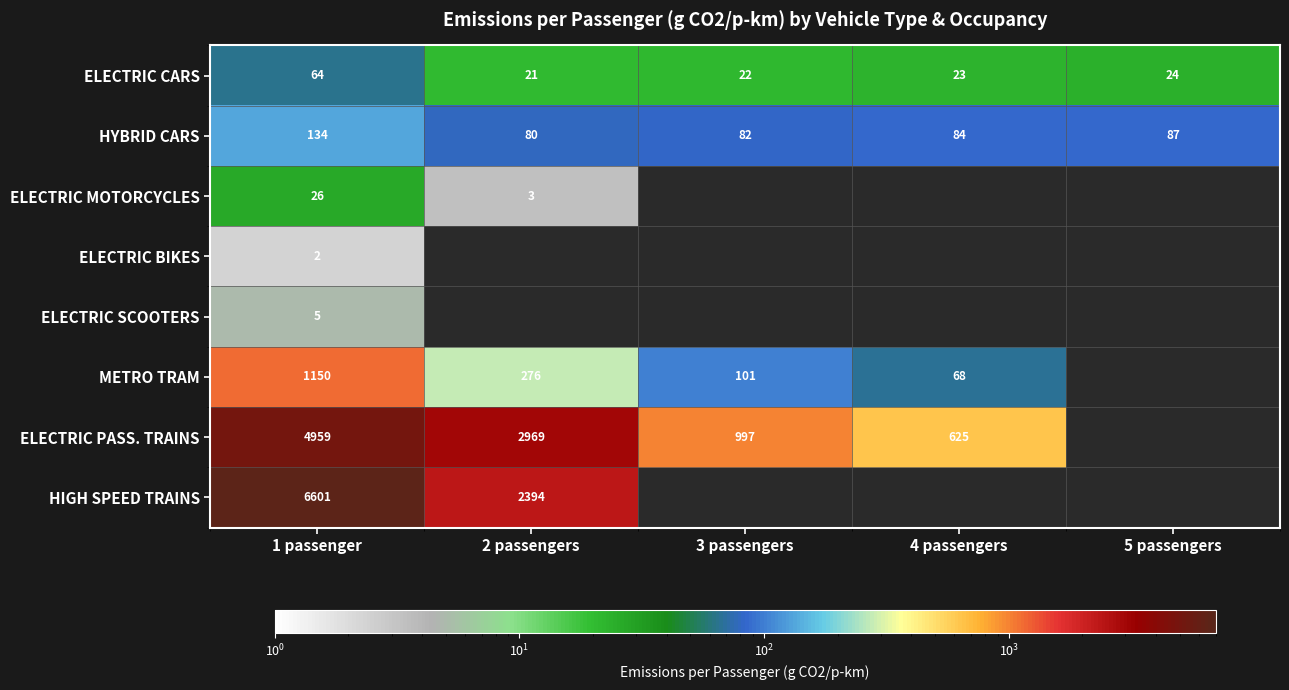

Is it true that HYBRID CARS equals 80 at 2 passengers?

True